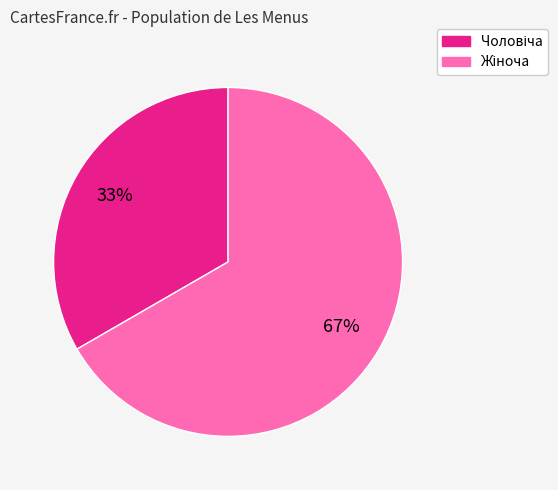

Does any single category account for the majority?

Yes